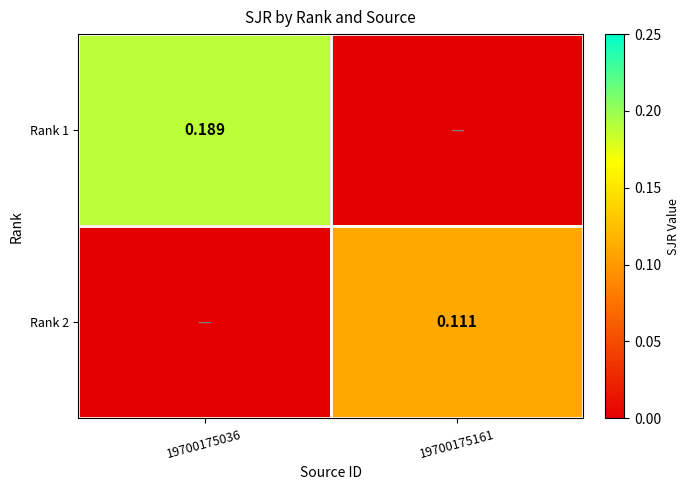

Is the value of Rank 1 at 19700175036 greater than the value of Rank 2 at 19700175161?

Yes